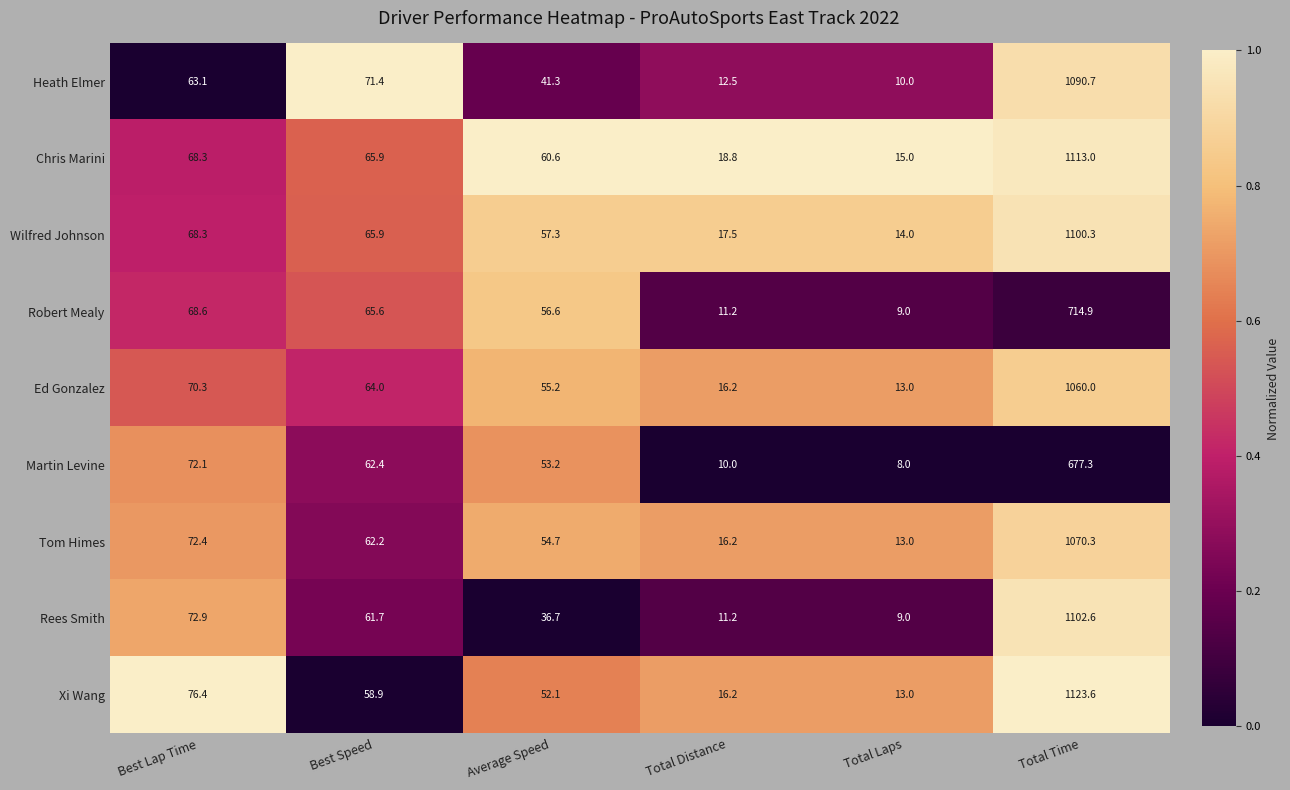

True or false: Xi Wang has a value of 13.0 at Total Laps.

True